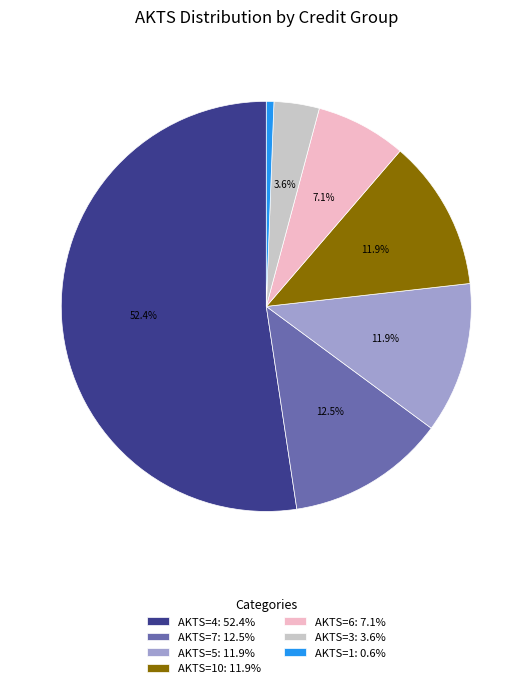

Is the sum of AKTS=7: 12.5% and AKTS=4: 52.4% greater than half?

Yes